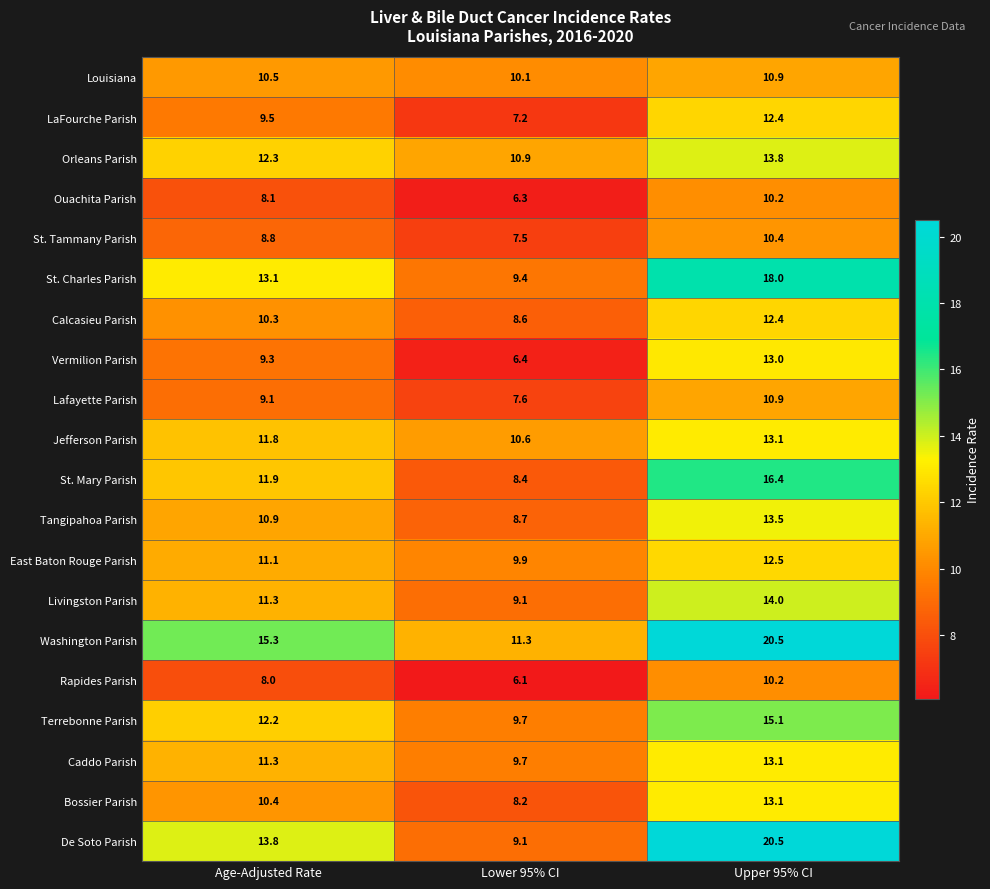

Between Age-Adjusted Rate and Upper 95% CI, which series saw the biggest shift?

De Soto Parish